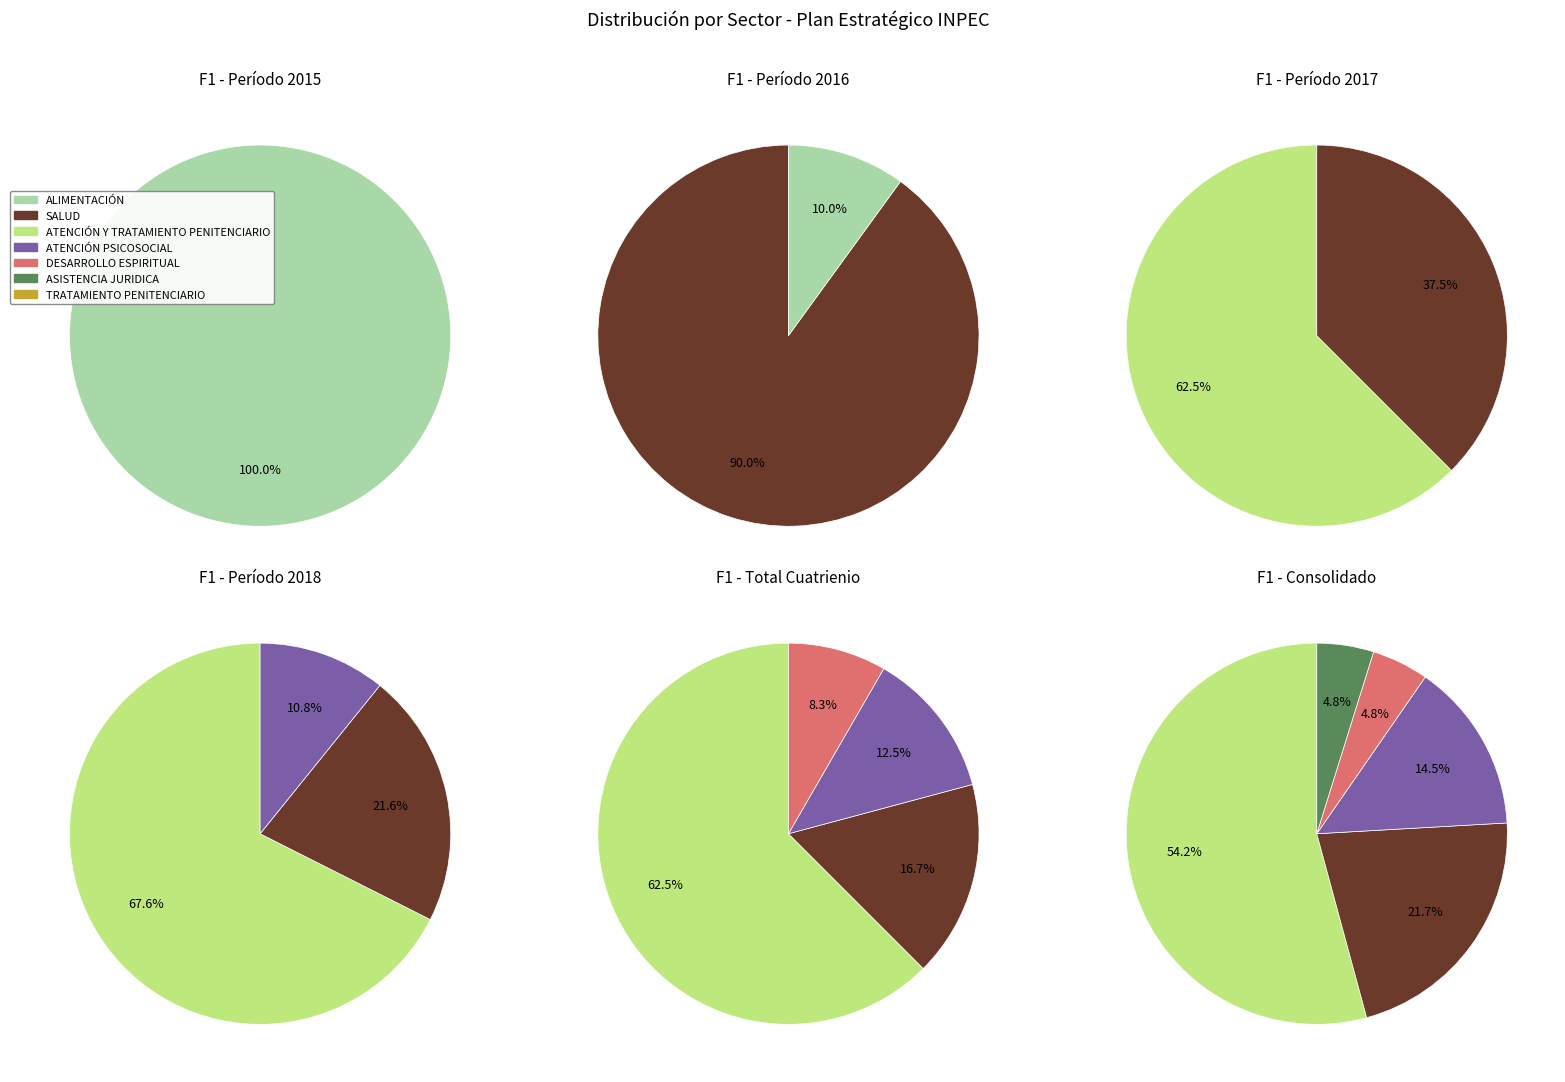

Which slice is the smallest?

ALIMENTACIÓN